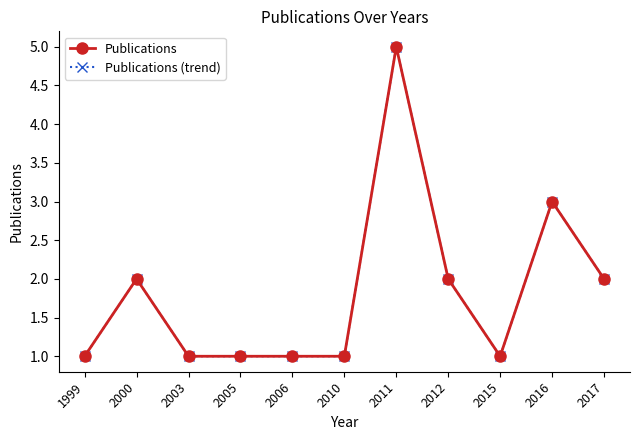

True or false: Publications (trend) and Publications intersect in this chart.

False